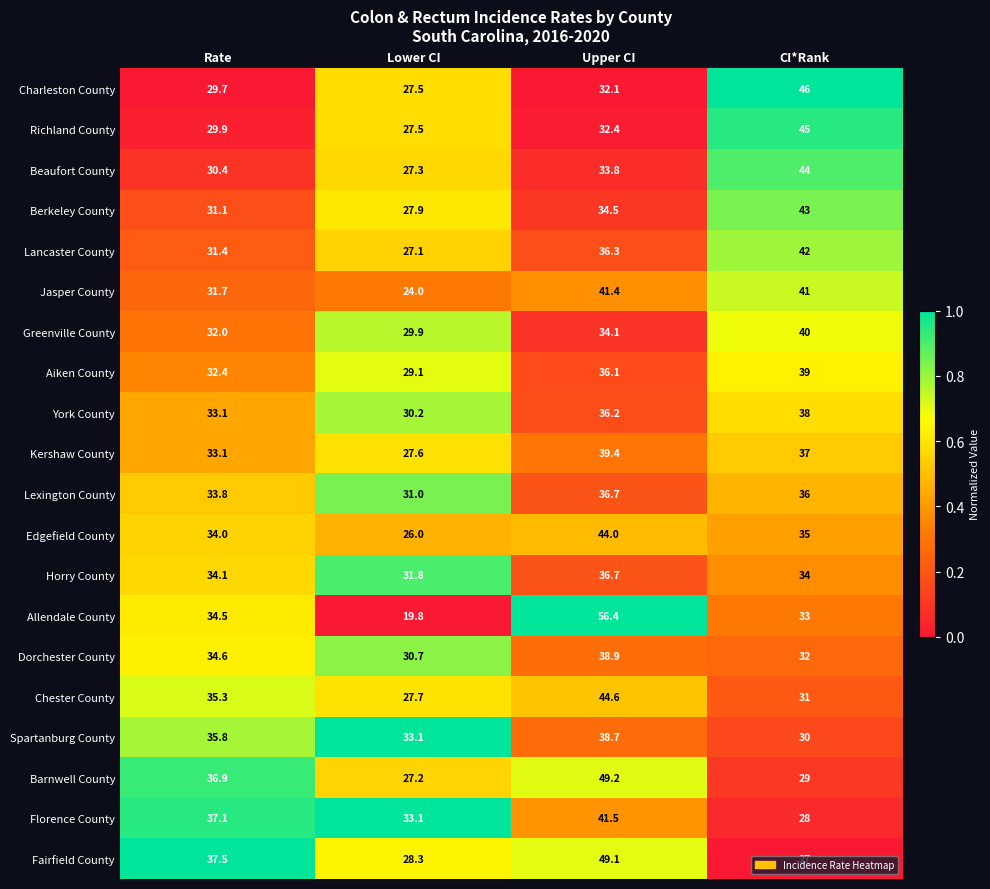

What is the sum of the Kershaw County values at Upper CI and CI*Rank?

76.4